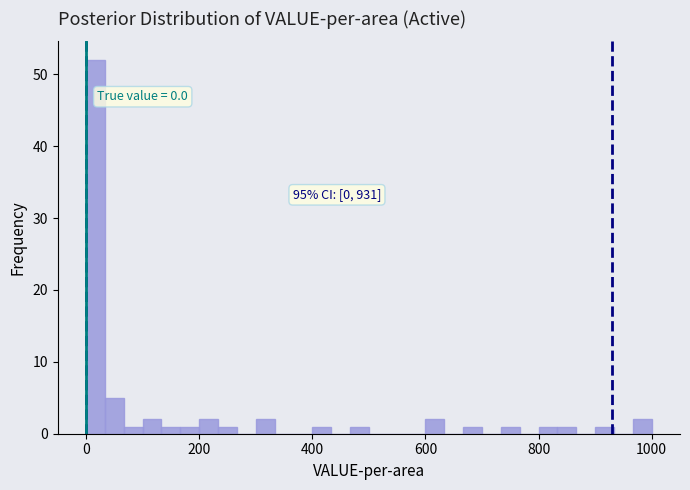

Around what value on the x-axis is the tallest bar? Give the approximate position of its centre, as read against the axis.

20